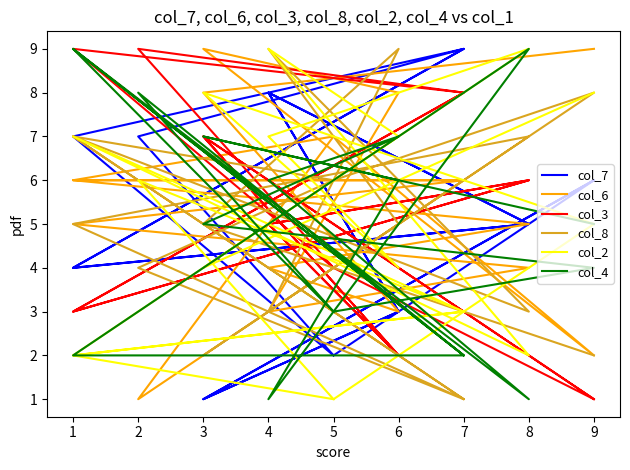

What is the difference between the maximum and minimum values in the col_3 series?

8